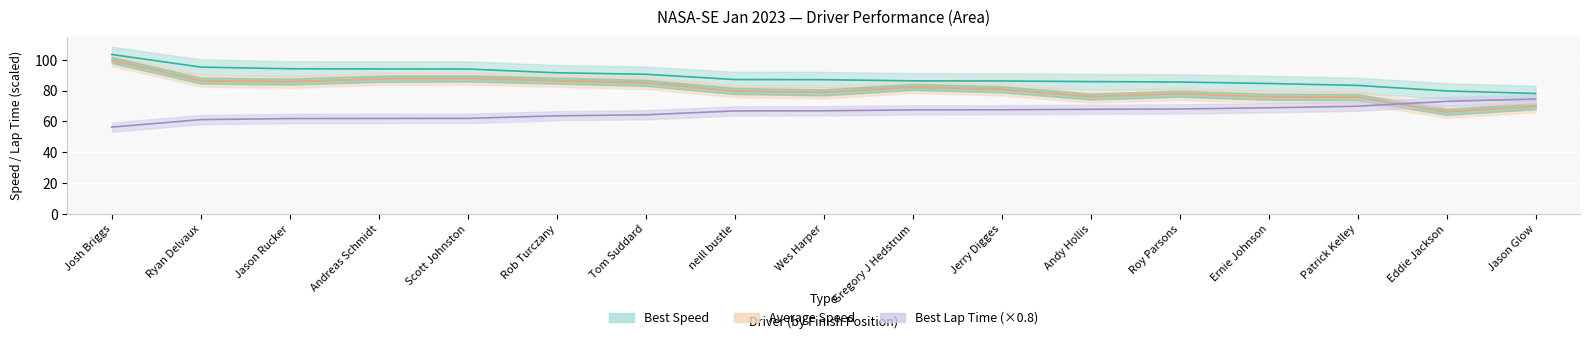

Which category has the lowest value in the Average Speed series?

Eddie Jackson